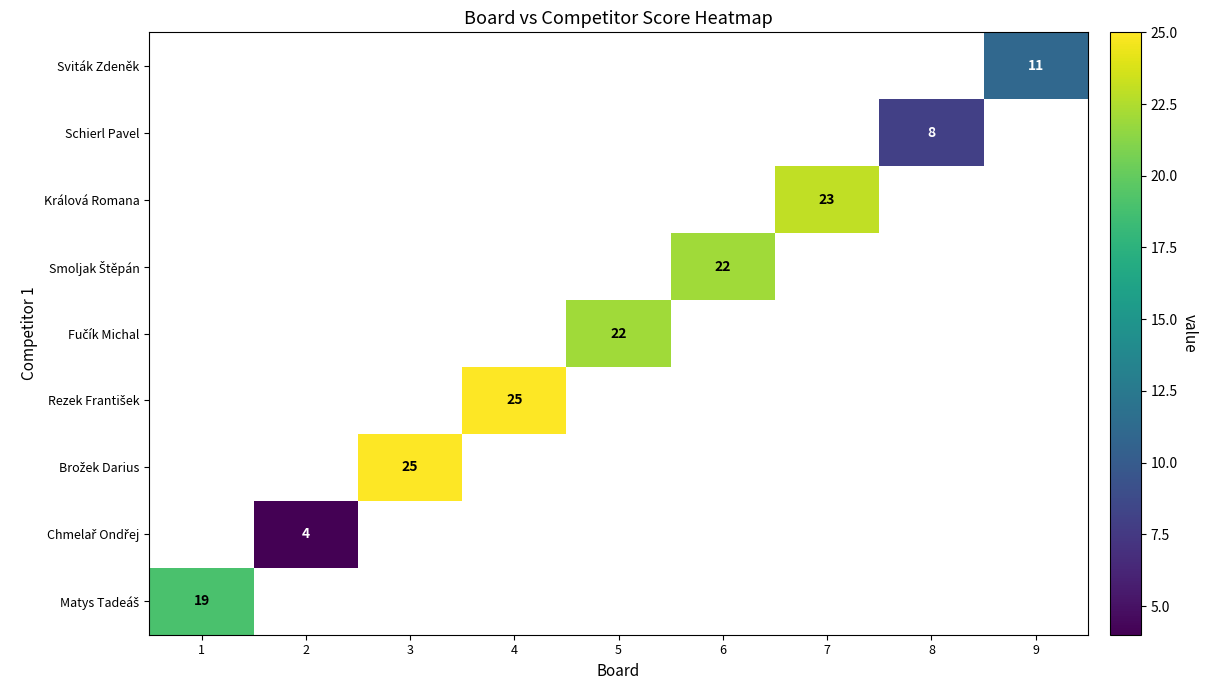

What is the minimum value shown in the chart?

4.0